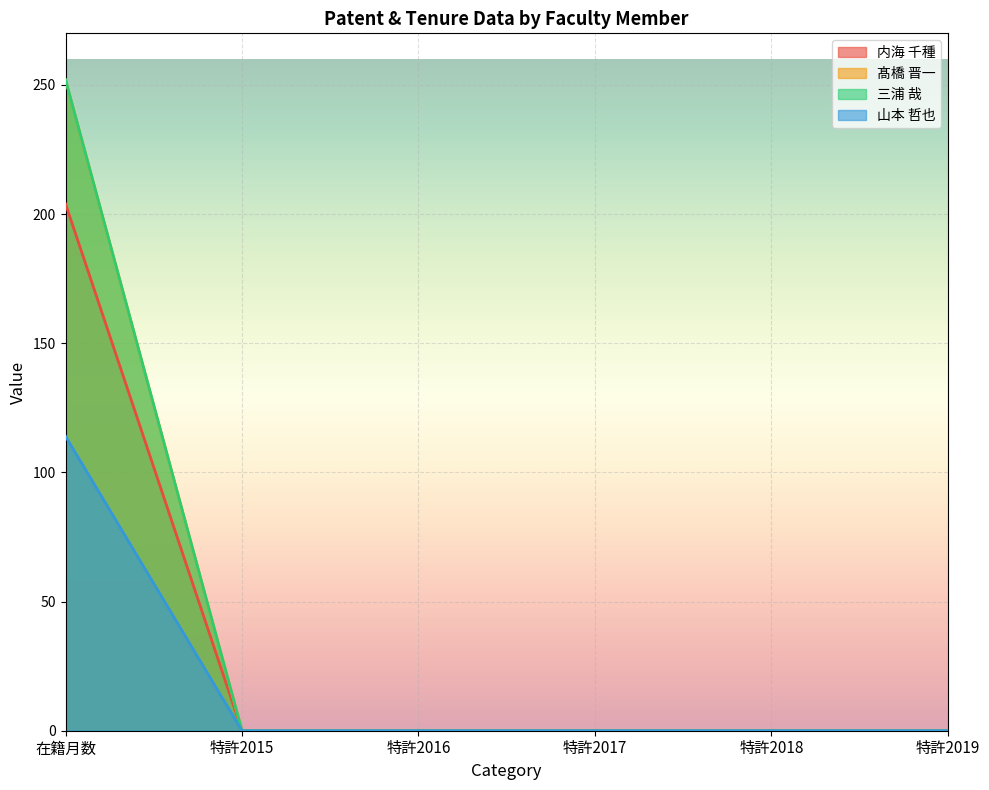

The 内海 千種 series shows 73 at 特許2018. True or false?

False